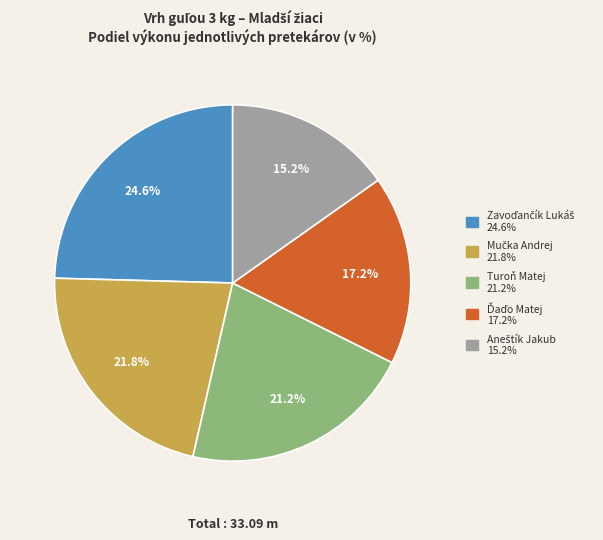

Does any single category account for the majority?

No